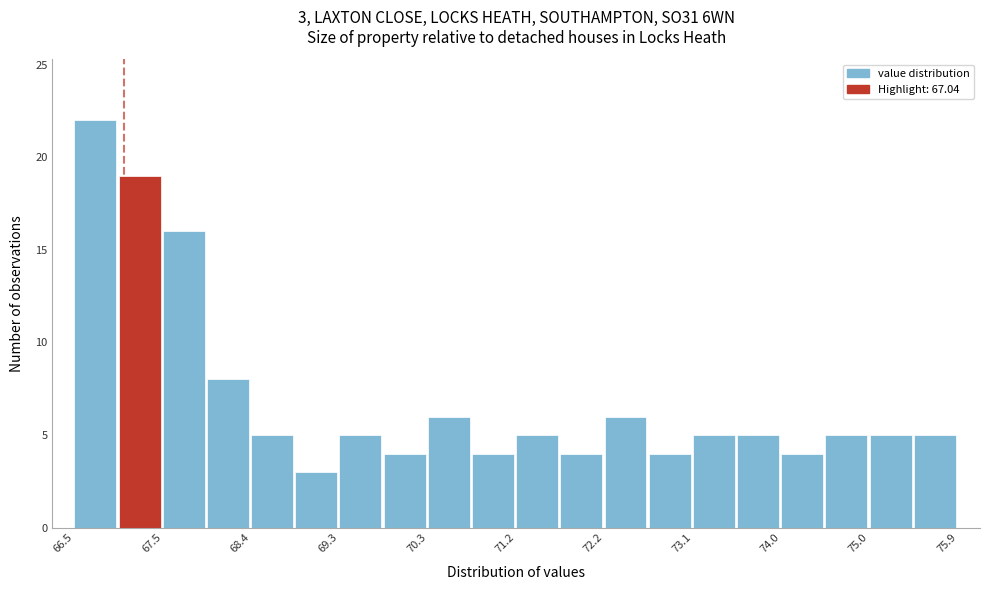

Which range on the x-axis has the tallest bar?

66.51 to 66.98